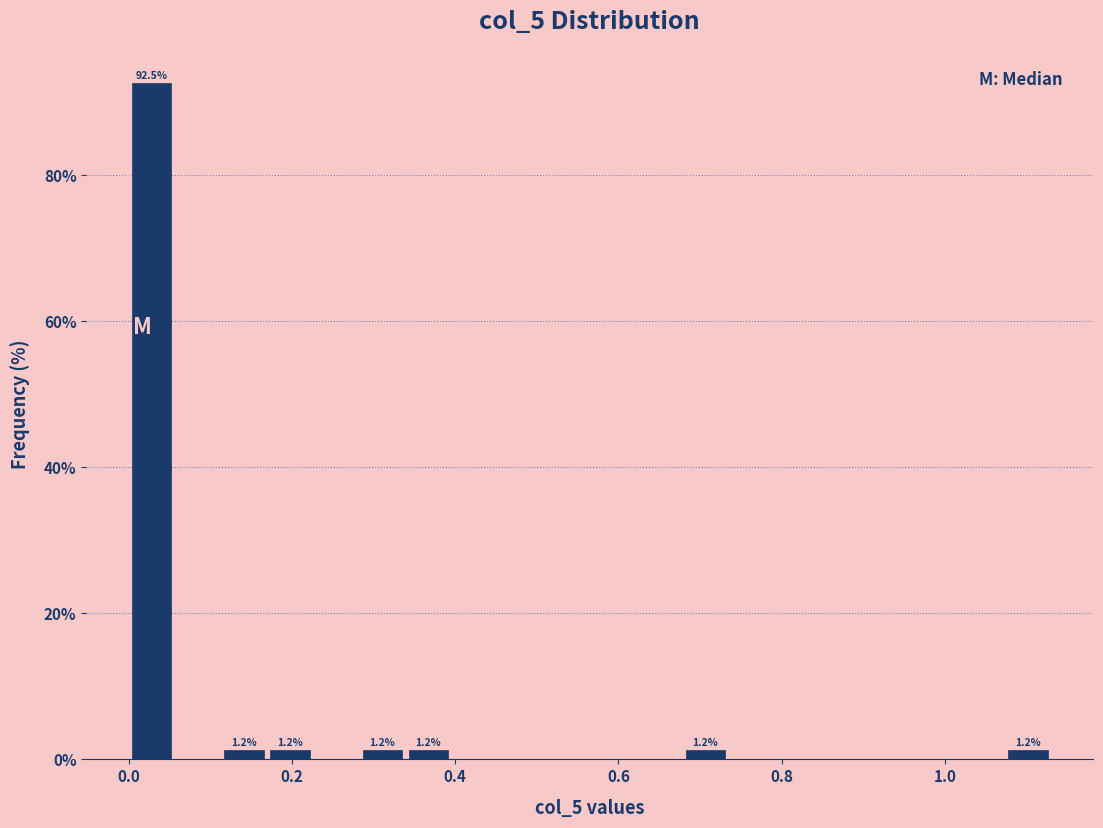

Around what value on the x-axis is the tallest bar? Give the approximate position of its centre, as read against the axis.

0.02